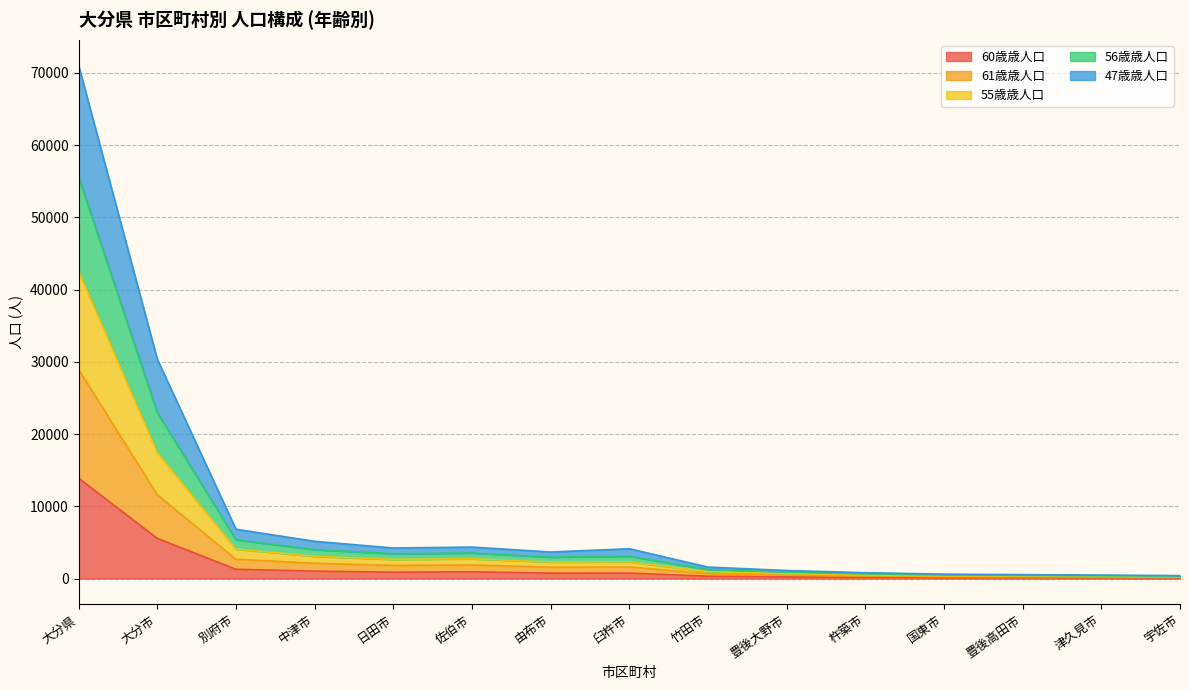

True or false: 55歳 and 総数 intersect in this chart.

False